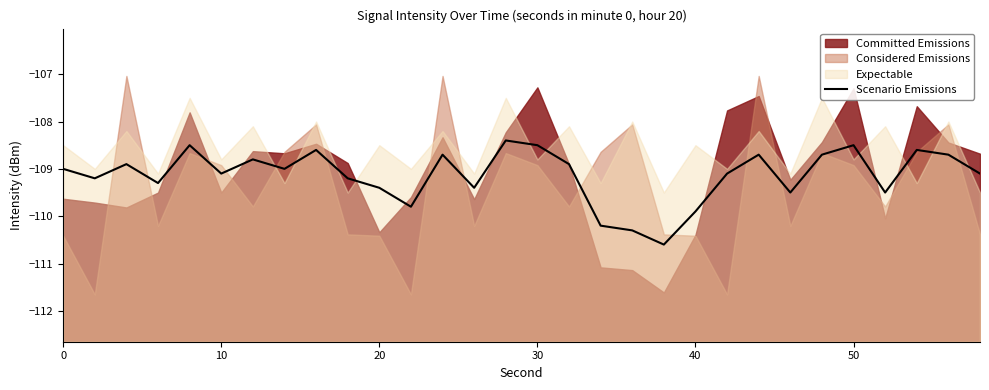

The Scenario Emissions series shows -66.1 at 40. True or false?

False